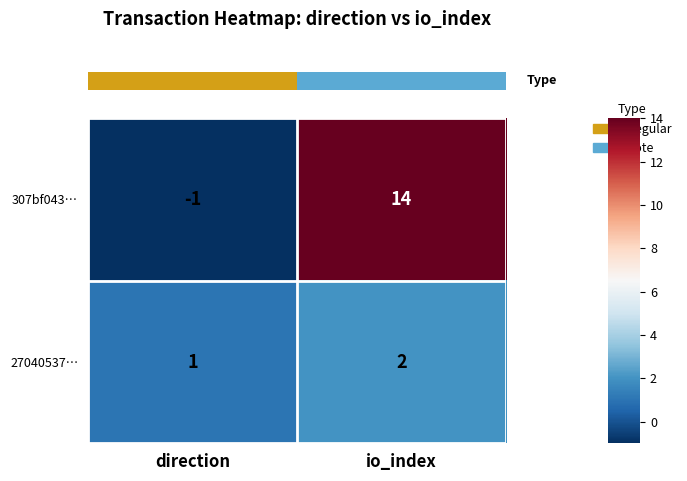

At io_index, list the series in order from largest to smallest.

307bf043…, 27040537…